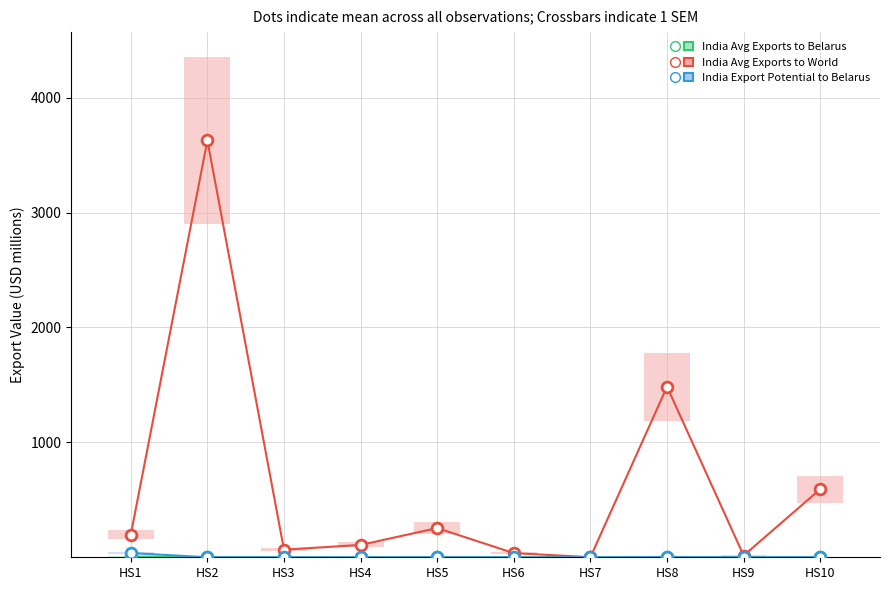

What is the total value across all series at HS10?

595.0